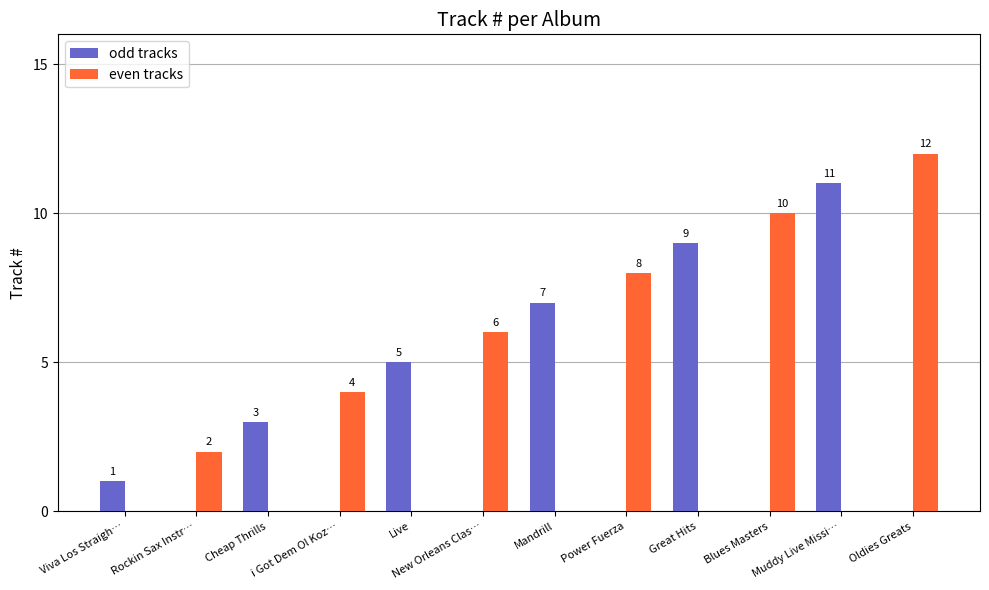

What is the sum of all even tracks values?

42